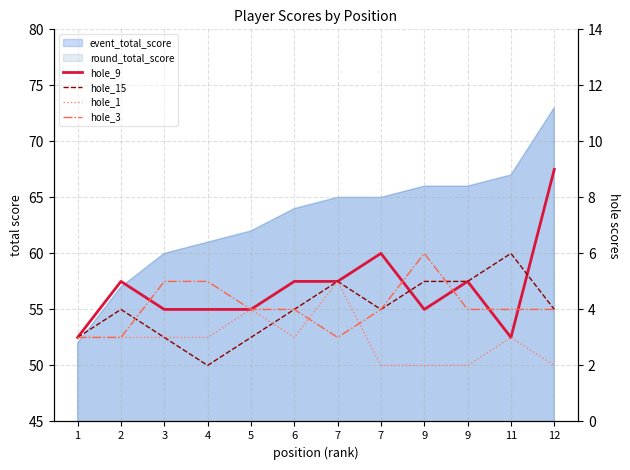

Where is the first local minimum for hole_3?

7